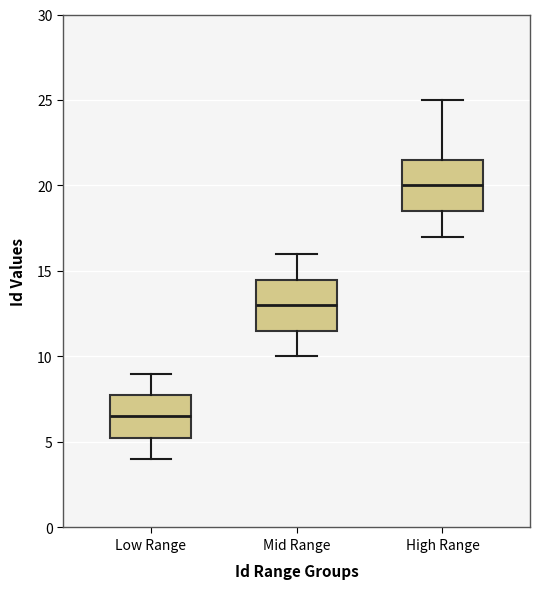

Reading left to right, read every box against the y-axis: the position of its median line, the range the box covers, and the ends of its whiskers. The values are not printed on the chart, so give them approximately, as read against the axis.

Low Range: median 6.5, box 5.5 to 8.0, whiskers 4.0 to 9.0
Mid Range: median 13.0, box 11.5 to 14.5, whiskers 10.0 to 16.0
High Range: median 20.0, box 18.5 to 21.5, whiskers 17.0 to 25.0